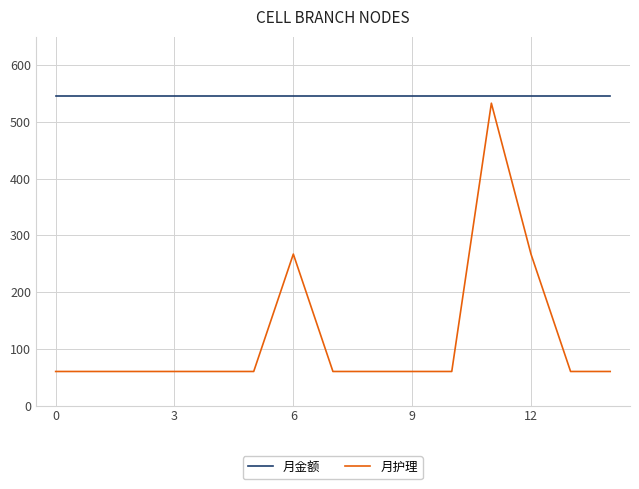

What is the highest value of the 月金额 series?

546